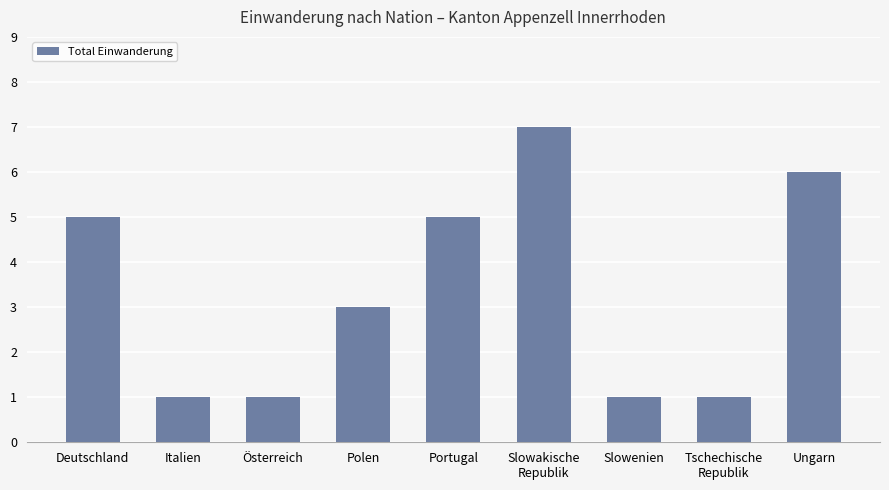

Reading left to right, extract all data points from this chart.

Deutschland=5	Italien=1	Österreich=1	Polen=3	Portugal=5	Slowakische
Republik=7	Slowenien=1	Tschechische
Republik=1	Ungarn=6